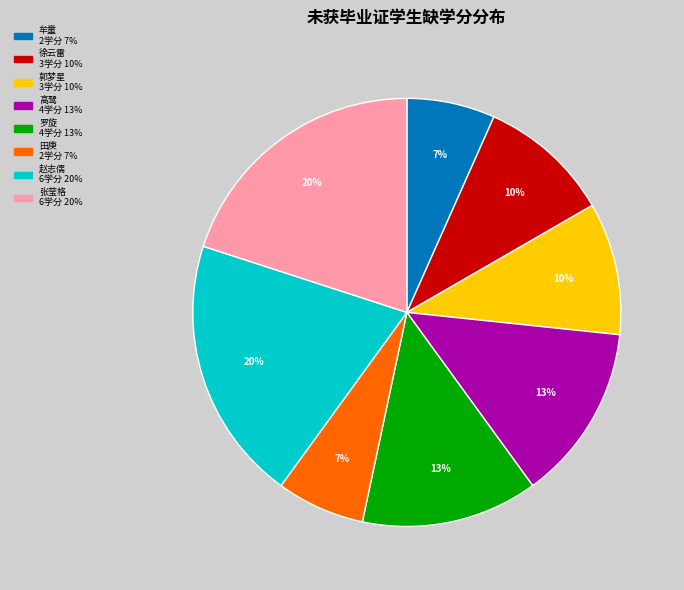

Is there a majority slice in this chart?

No